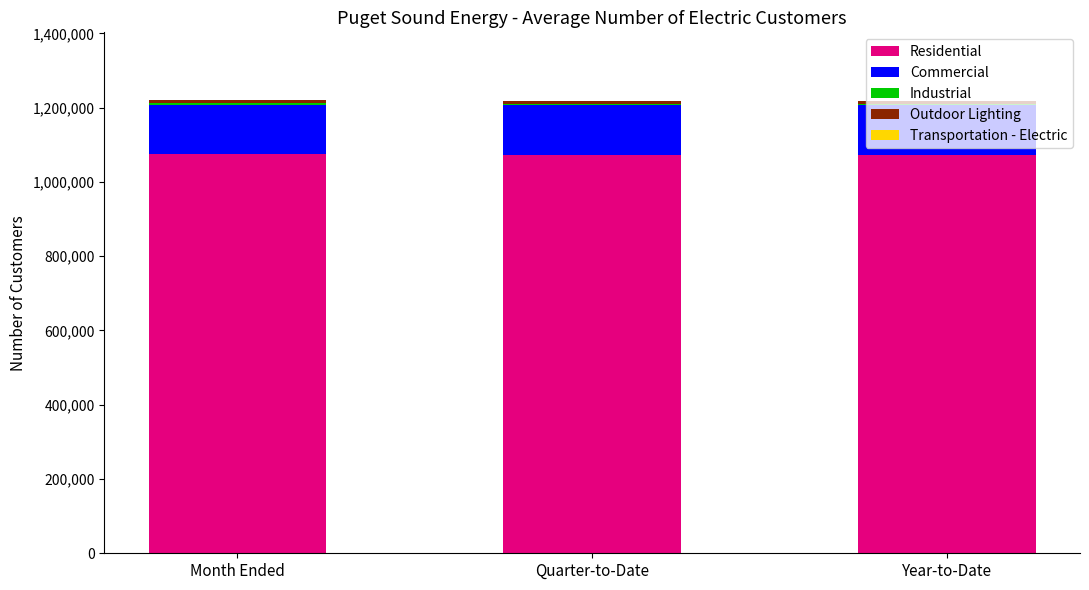

Is it true that Residential equals 1882465 at Month Ended?

False